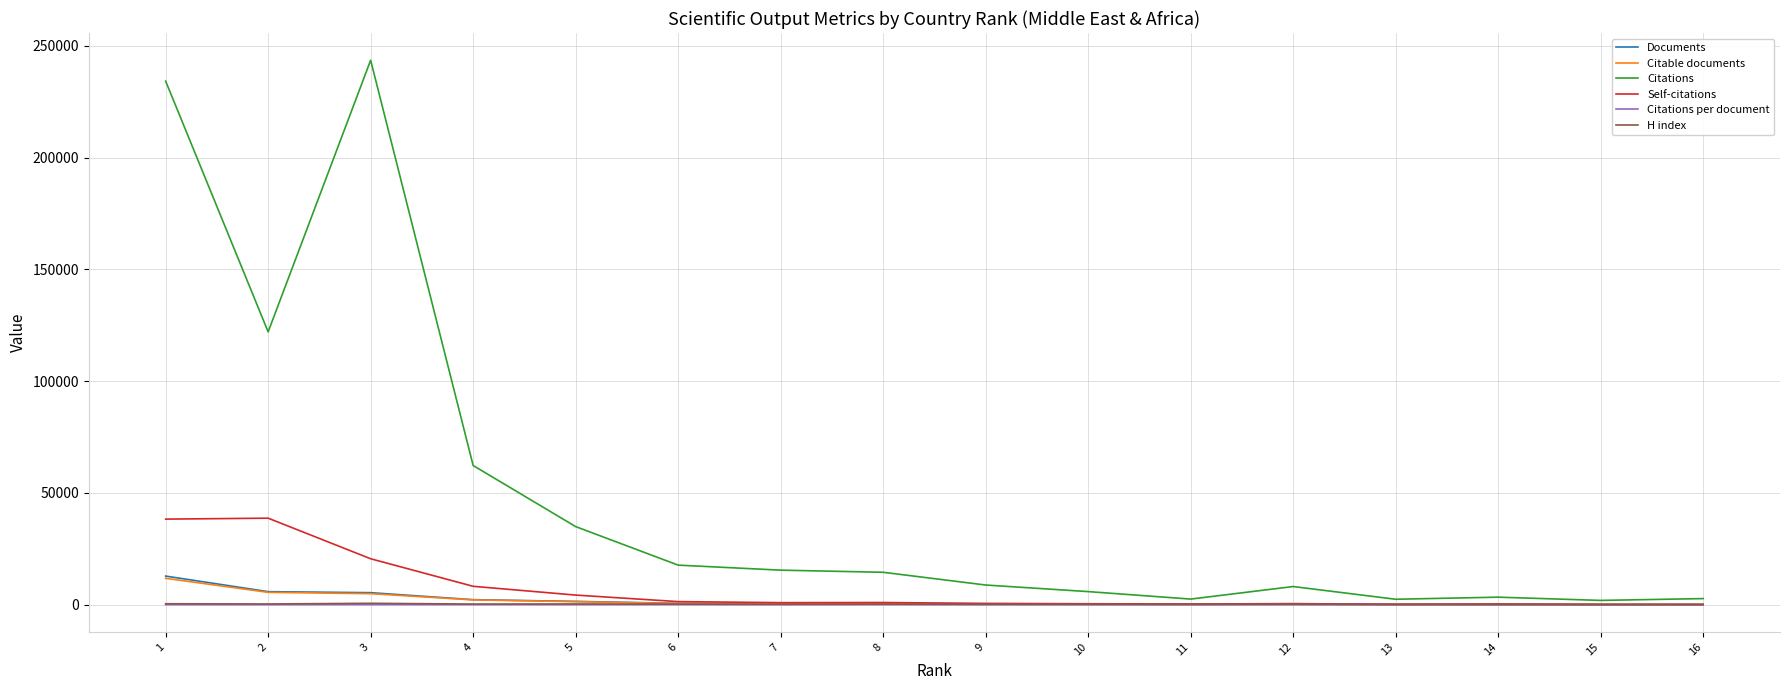

Where is the first local maximum for Citations?

3